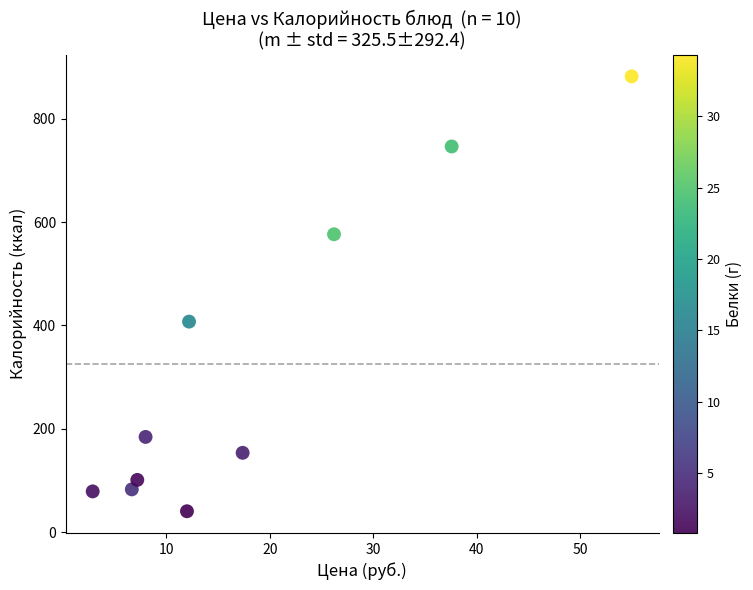

What is the range of X values (max minus min)?

52.1